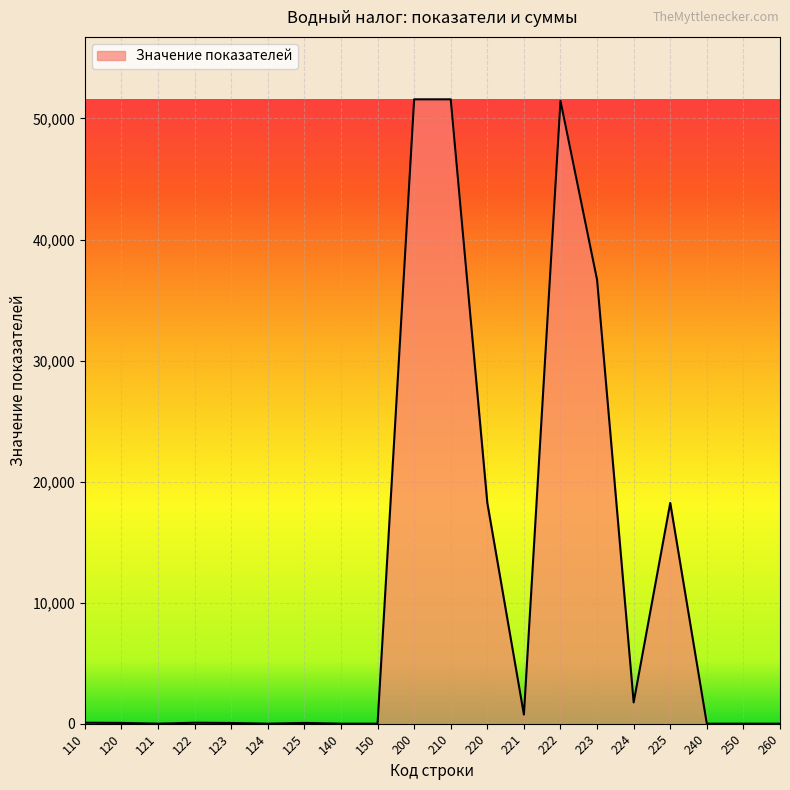

Is it true that the value at 240 is 0?

True